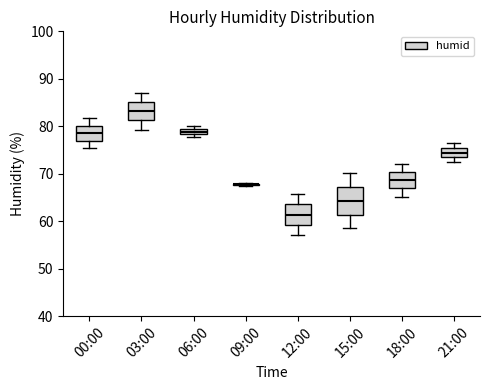

Where is the upper edge of the box for 15:00 on the y-axis? The values are not printed on the chart, so give them approximately, as read against the axis.

67